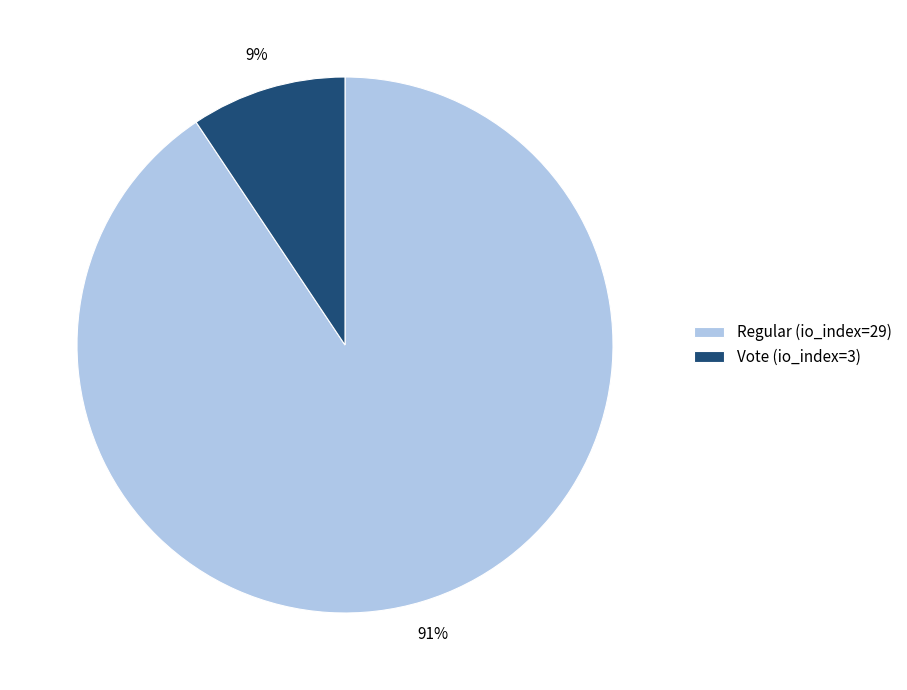

The Vote (io_index=3) slice represents 22% of the pie. True or false?

False